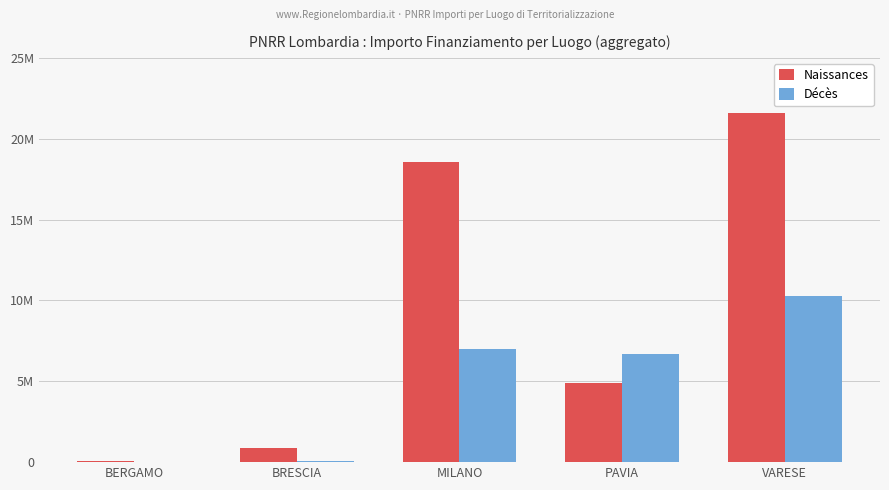

At which label does Naissances reach its peak?

VARESE